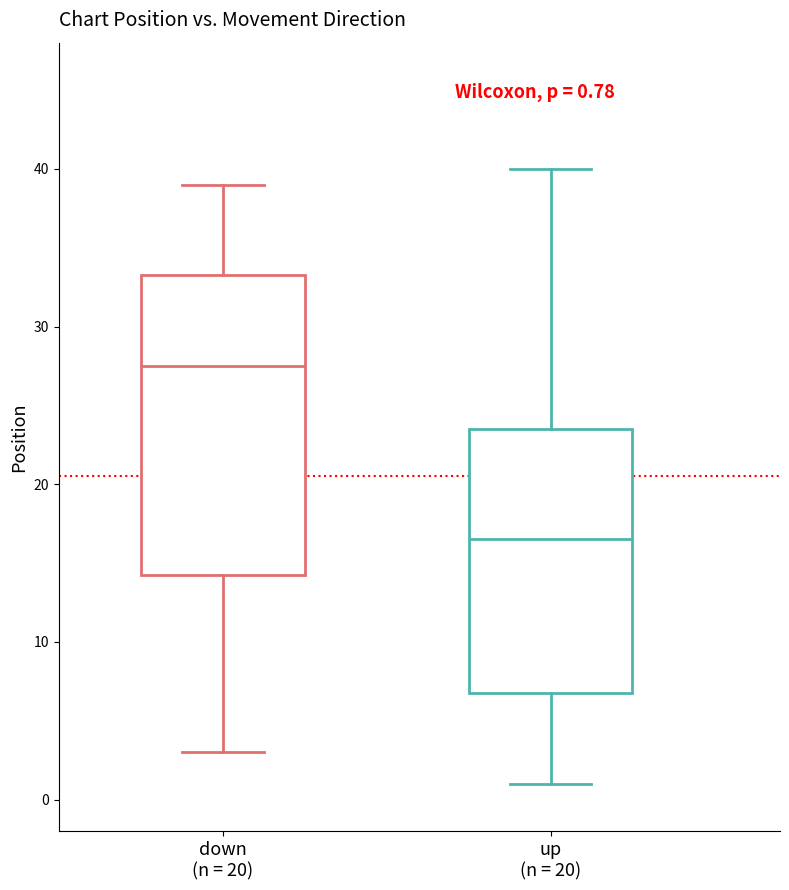

Which box's median line is the highest?

down (n = 20)